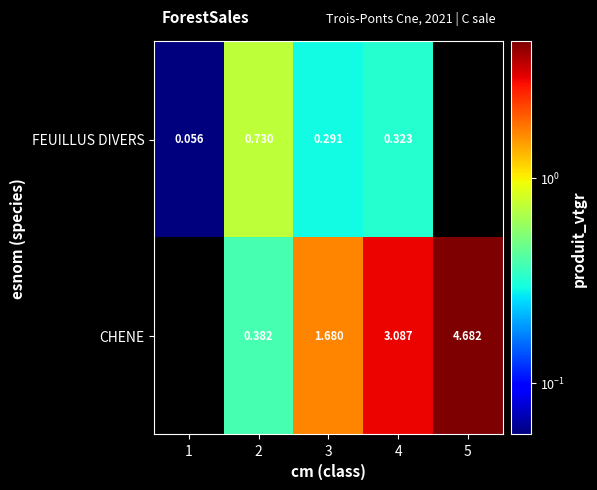

At 3, list the series in order from largest to smallest.

CHENE, FEUILLUS DIVERS